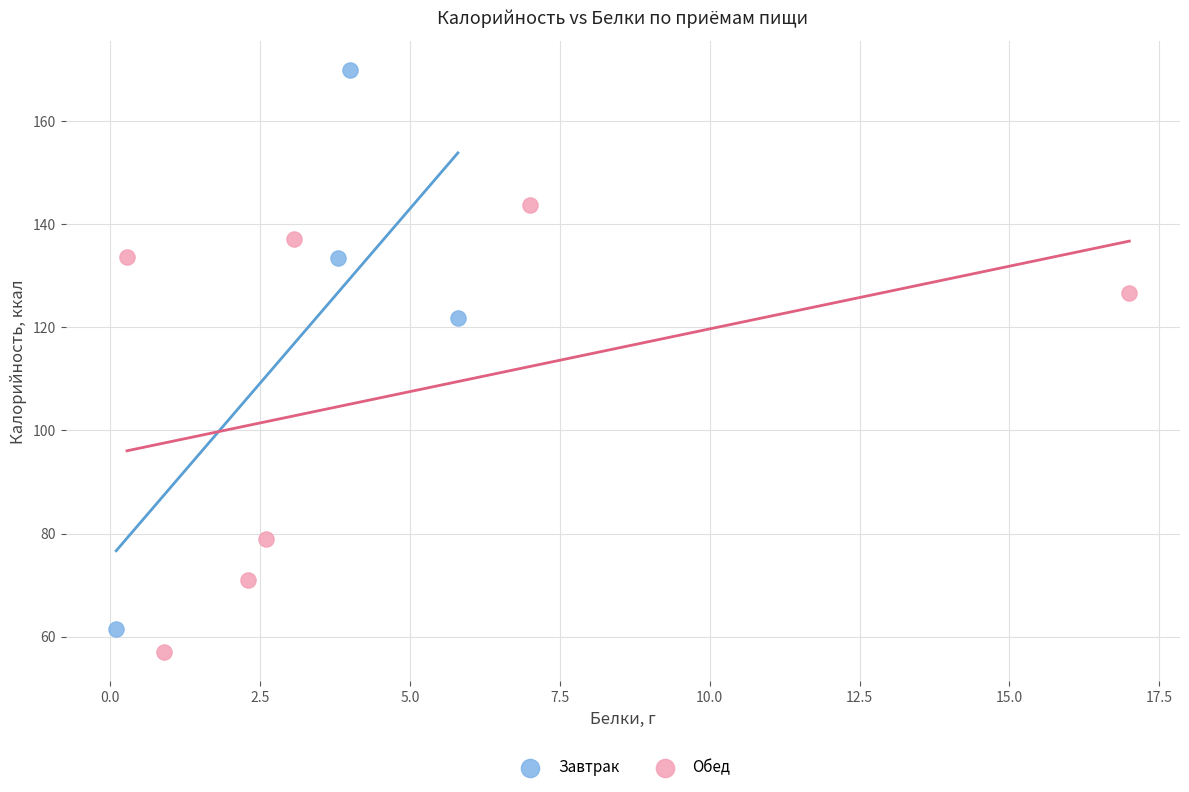

Which series has the widest spread of Y values?

Завтрак